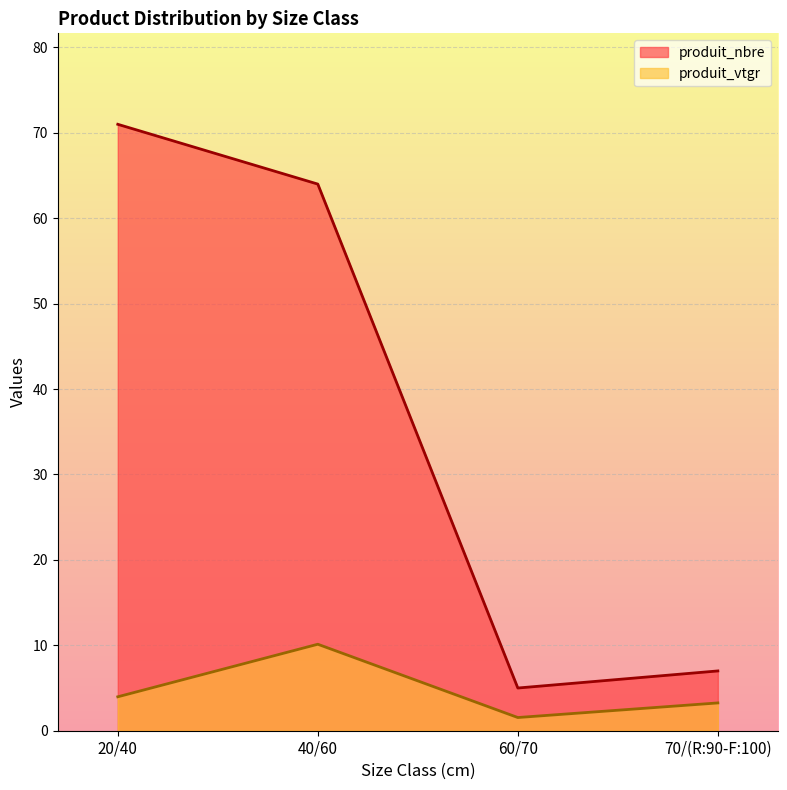

Rank the categories by produit_nbre value from lowest to highest.

60/70, 70/(R:90-F:100), 40/60, 20/40